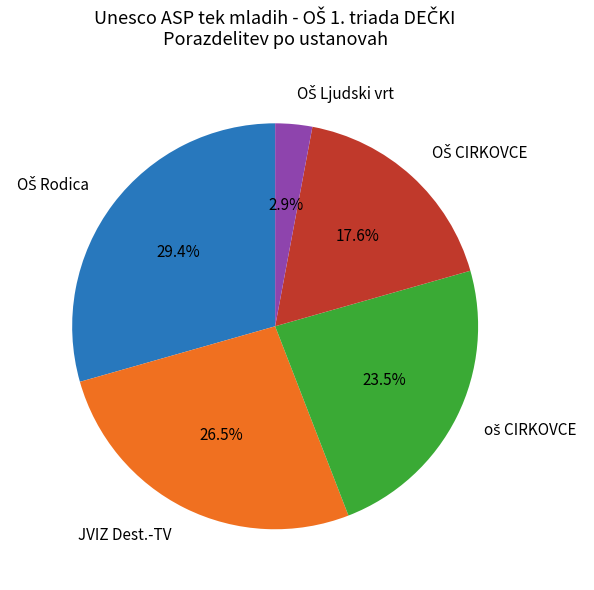

What percentage is NOT represented by JVIZ Dest.-TV?

73.5%